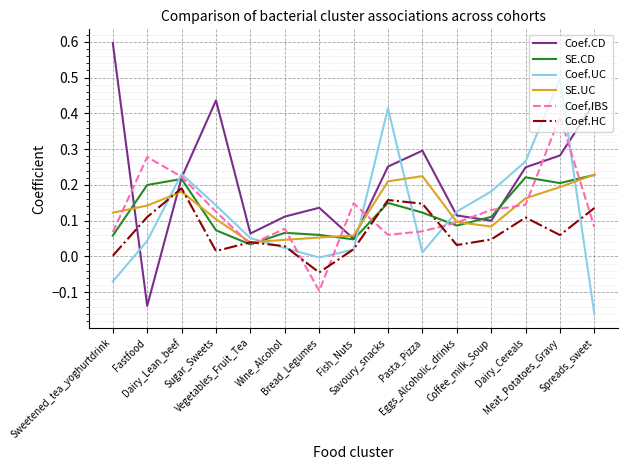

Where is Coef.CD nearest to the value 0?

Fish_Nuts